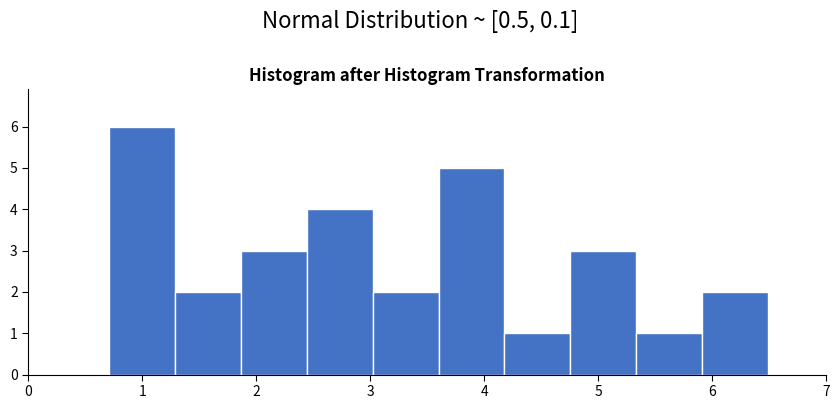

How tall is the bar that spans 2.4 to 3.0 on the x-axis? Neither the bar edges nor the heights are printed on the chart, so give them approximately, as read against the axes.

4